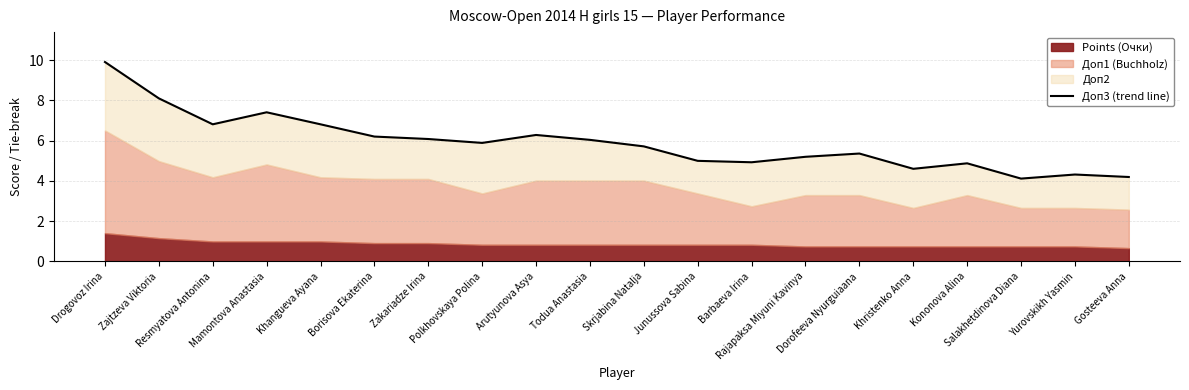

What is the label of the 6th point from the left?

Borisova Ekaterina